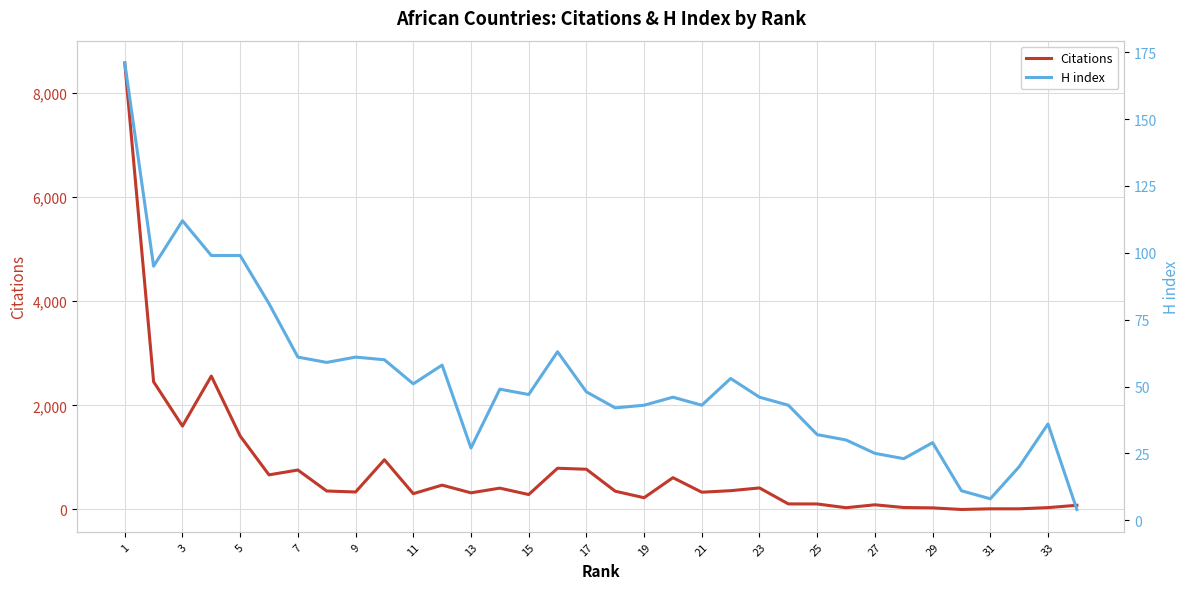

Does the chart display data point markers on the line(s)?

No